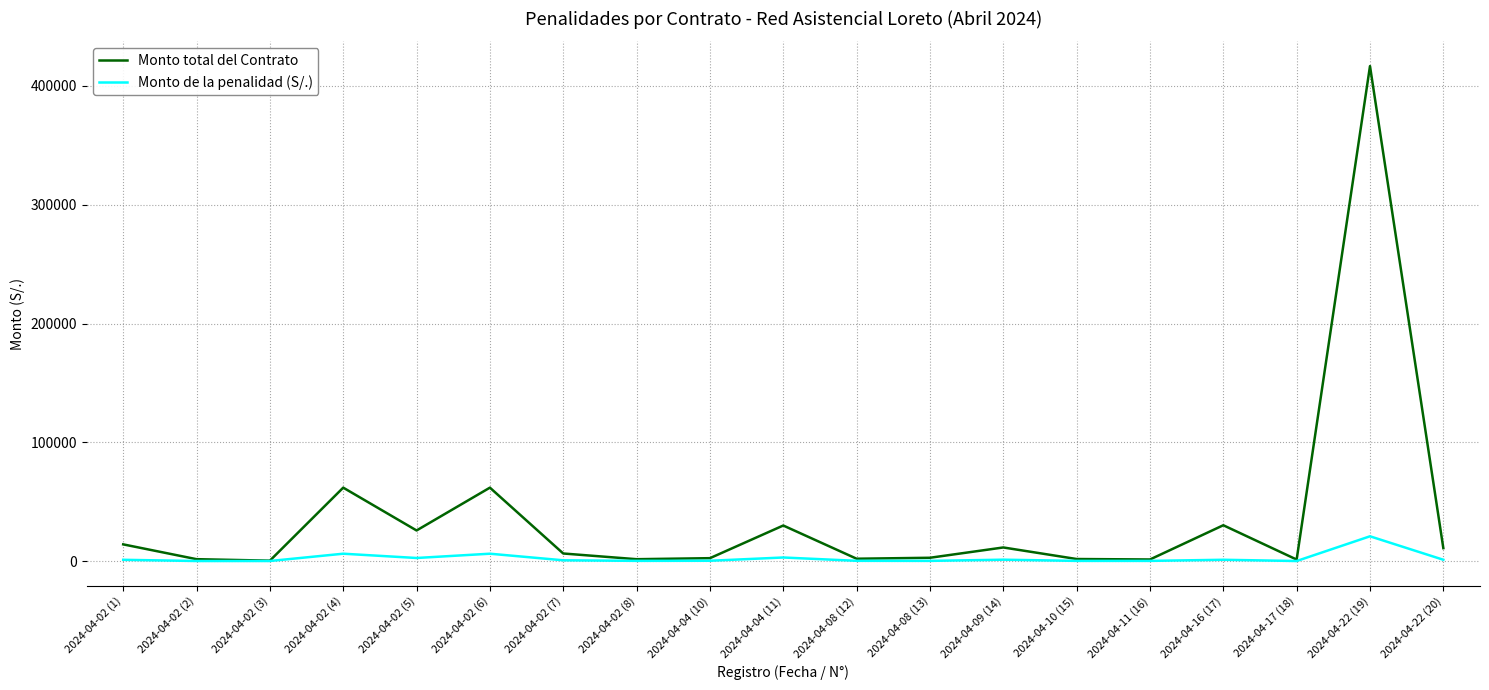

List the series in order of their peak value, lowest first.

Monto de la penalidad (S/.), Monto total del Contrato